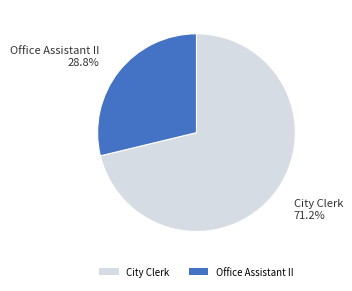

To the nearest percent, what is the difference between the Office Assistant II and City Clerk slice percentages?

42%